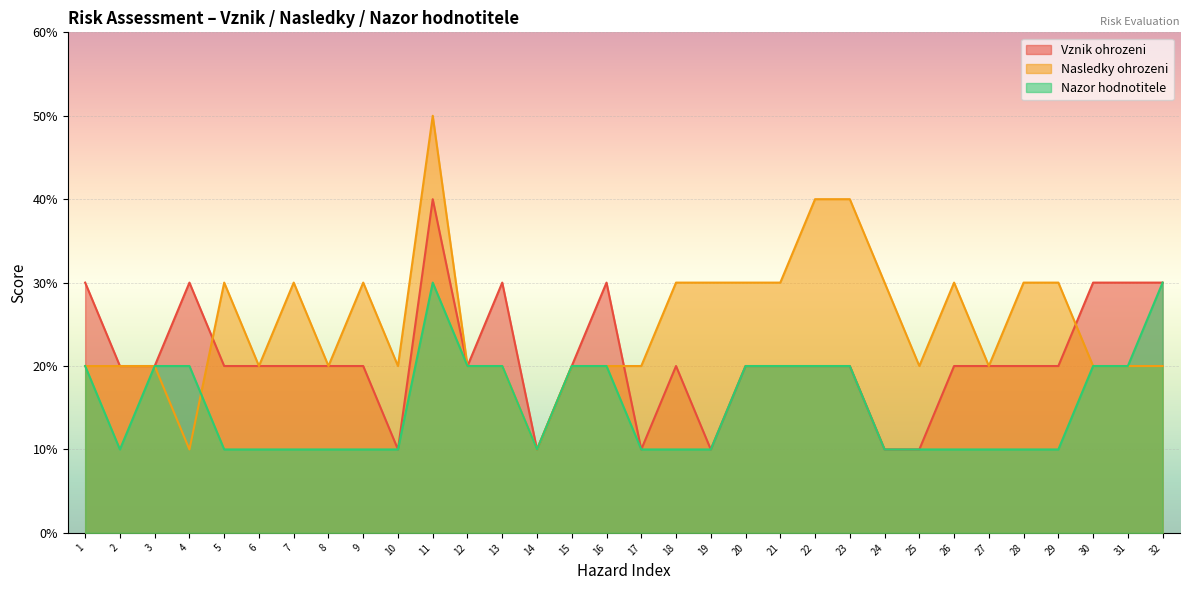

What is the difference between the maximum and minimum values in the Vznik ohrozeni series?

3